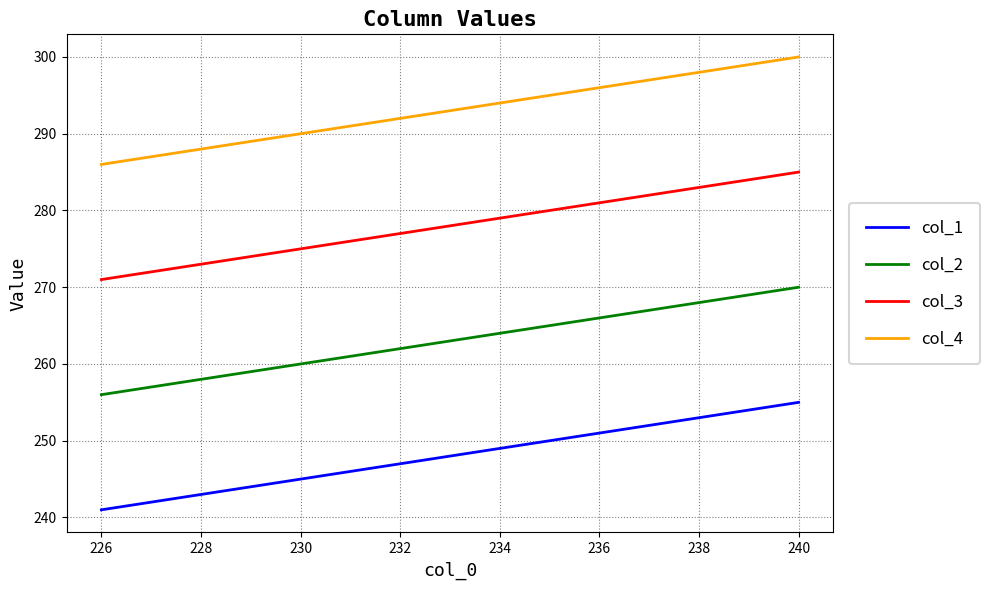

How many lines are shown in the chart?

4